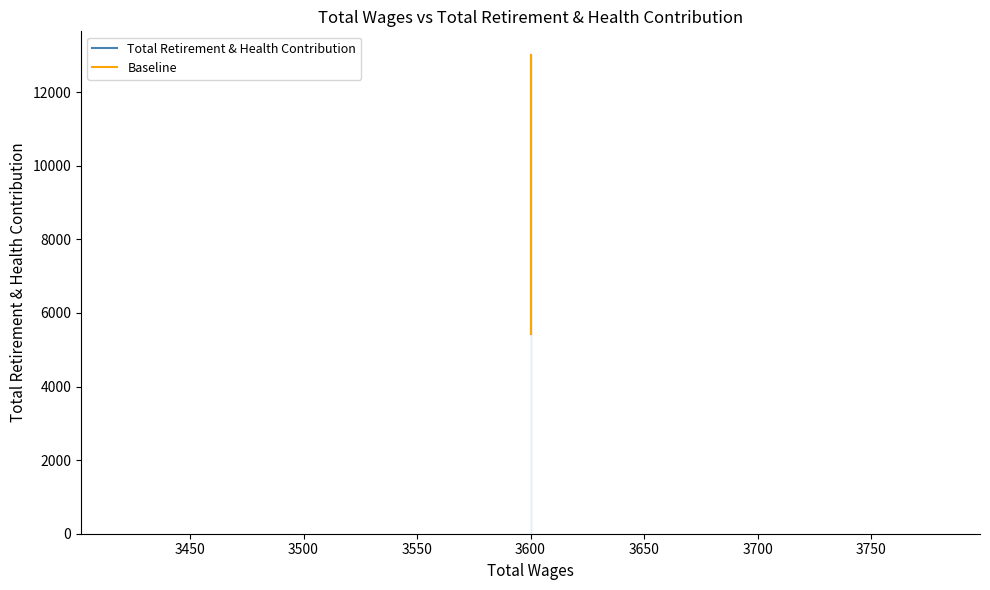

Which has a higher value, 3600.0 or 3600.0?

3600.0